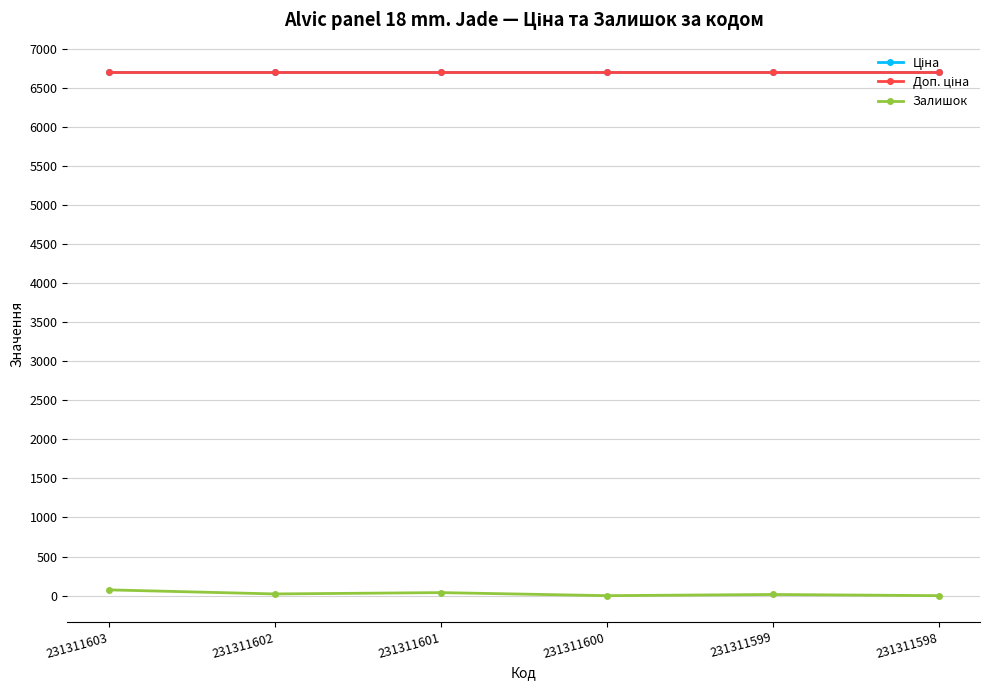

Reading left to right, transcribe all the data shown in this chart.

Ціна: 231311603=6705.7	231311602=6705.7	231311601=6705.7	231311600=6705.7	231311599=6705.7	231311598=6705.7
Доп. ціна: 231311603=6705.7	231311602=6705.7	231311601=6705.7	231311600=6705.7	231311599=6705.7	231311598=6705.7
Залишок: 231311603=74.0	231311602=22.0	231311601=39.0	231311600=0.0	231311599=15.0	231311598=0.0